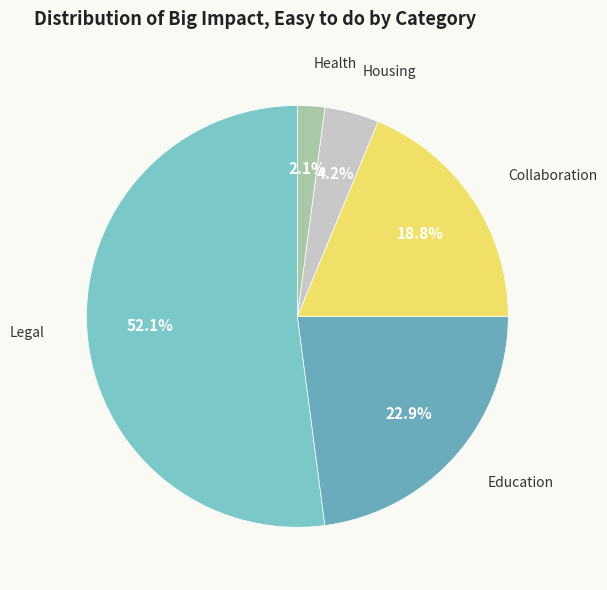

Count the number of slices in the pie.

5